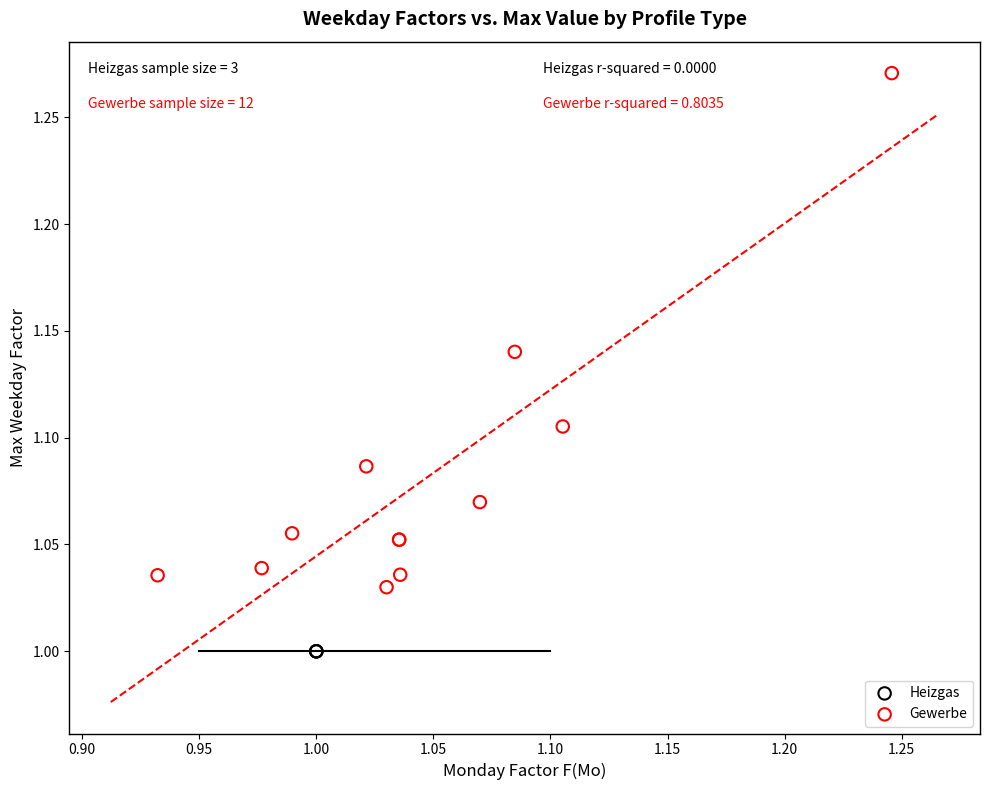

Which series contains the highest Y value?

Gewerbe